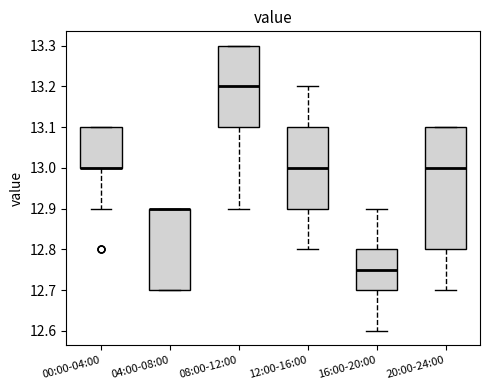

Reading left to right, read every box against the y-axis: the position of its median line, the range the box covers, and the ends of its whiskers. The values are not printed on the chart, so give them approximately, as read against the axis.

00:00-04:00: median 13.00 (drawn on the box's lower edge), box 13.00 to 13.10, whiskers 12.90 to 13.10
04:00-08:00: median 12.90 (drawn on the box's upper edge), box 12.70 to 12.90, whiskers 12.70 to 12.90
08:00-12:00: median 13.20, box 13.10 to 13.30, whiskers 12.90 to 13.30
12:00-16:00: median 13.00, box 12.90 to 13.10, whiskers 12.80 to 13.20
16:00-20:00: median 12.75, box 12.70 to 12.80, whiskers 12.60 to 12.90
20:00-24:00: median 13.00, box 12.80 to 13.10, whiskers 12.70 to 13.10